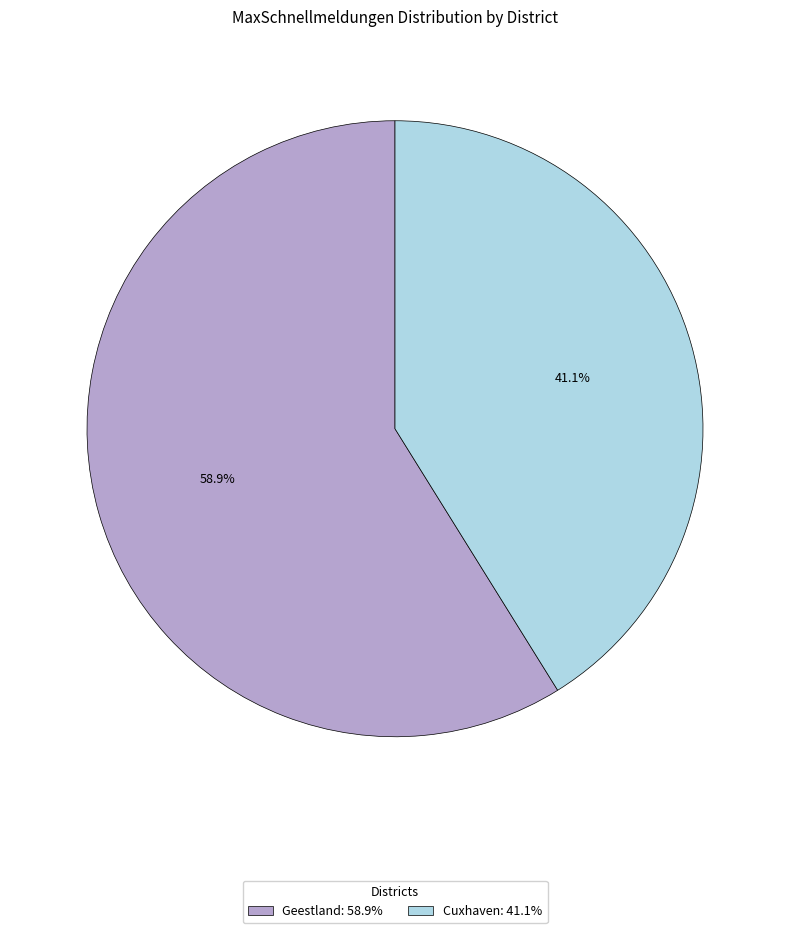

What is the largest slice in the pie chart?

Geestland